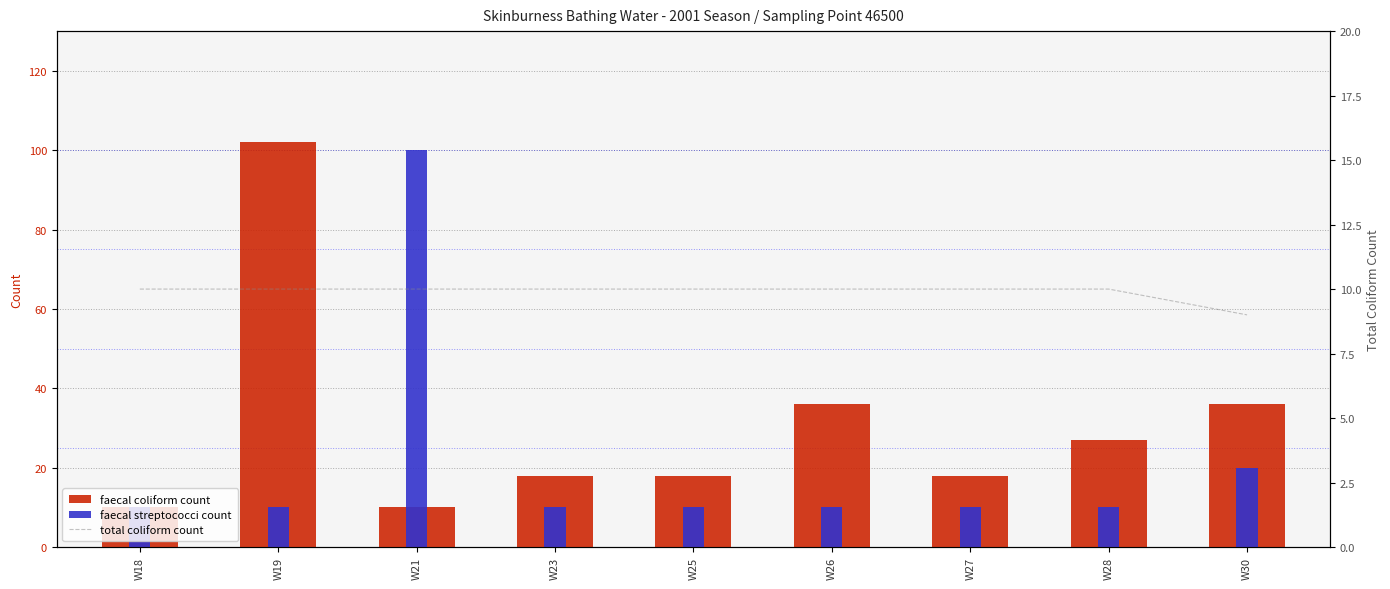

Rank the series by their average value, from lowest to highest.

total coliform count, faecal streptococci count, faecal coliform count